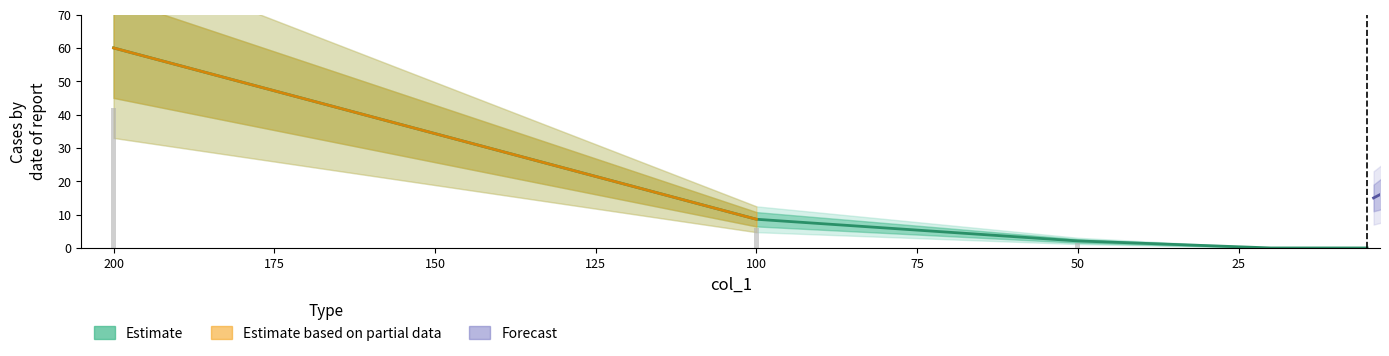

Reading left to right, what are all the values shown in this chart?

200=60.0	100=8.6	50=2.1	20=0.0	10=0.0	5=0.0